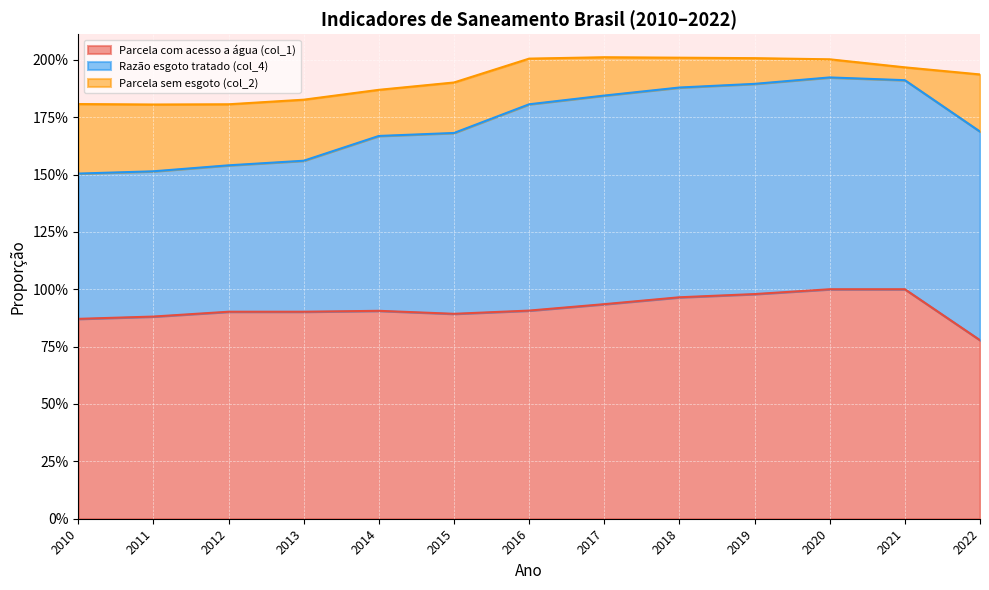

Which series changed the most between 2014 and 2022?

Razão esgoto tratado (col_4)